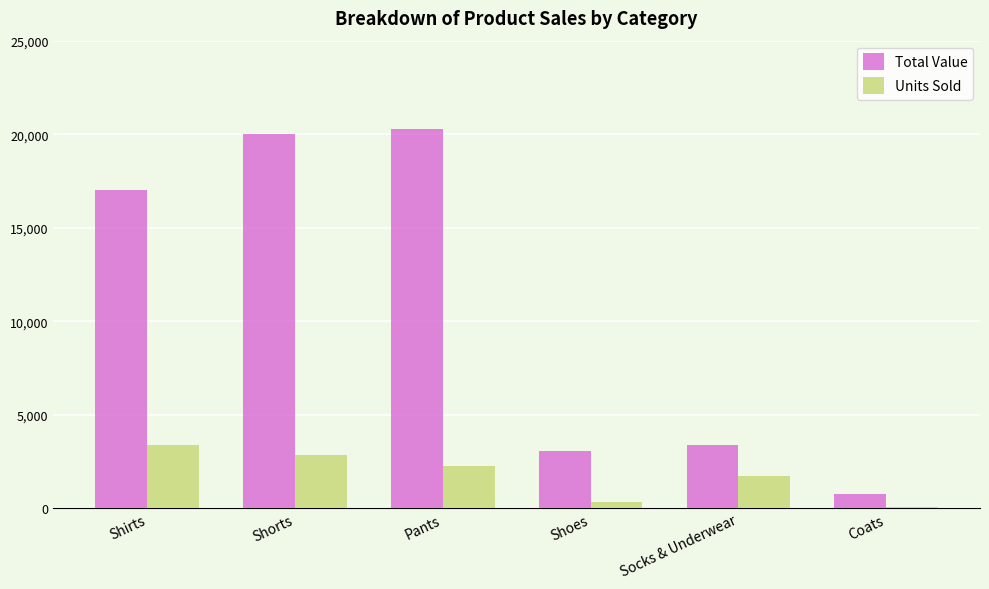

Which series changed the most between Pants and Socks & Underwear?

Total Value